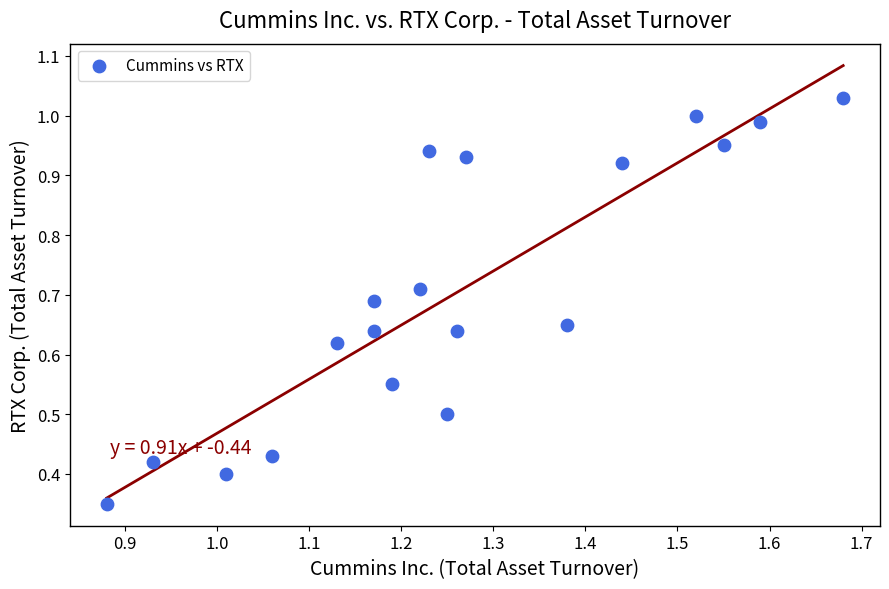

What is the range of X values (max minus min)?

0.8